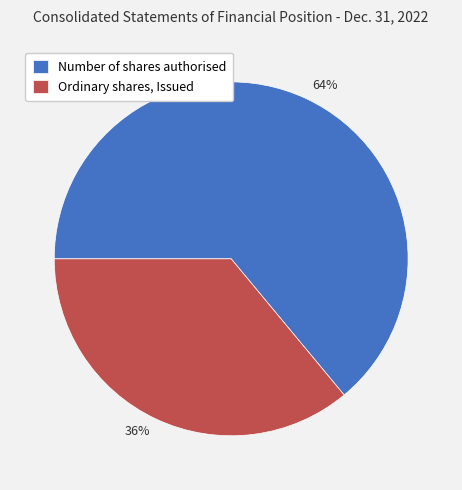

To the nearest percent, what portion does Number of shares authorised represent?

64%